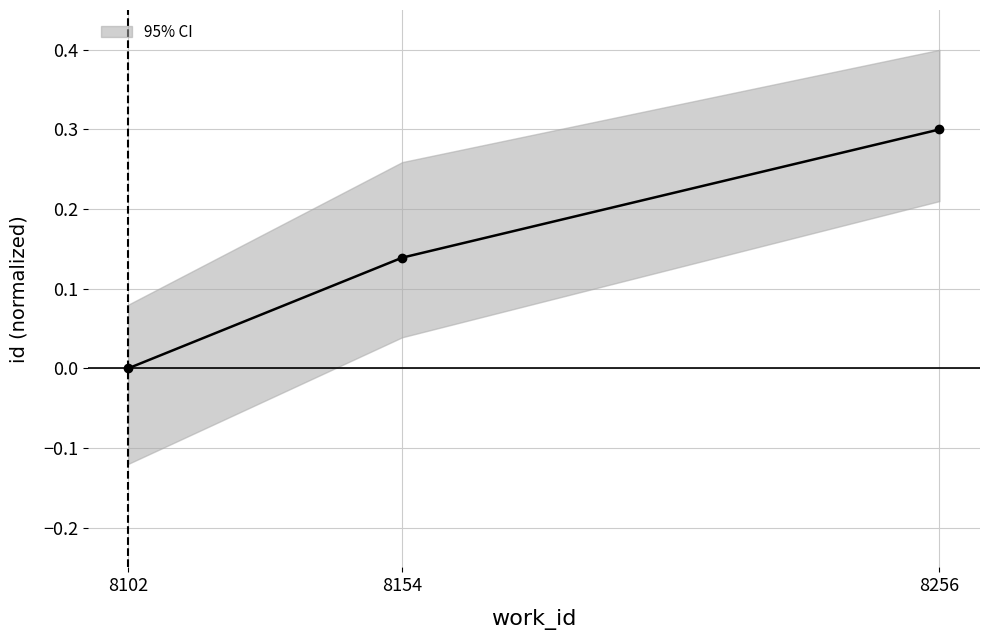

Is this an area chart (filled region under the line)?

No